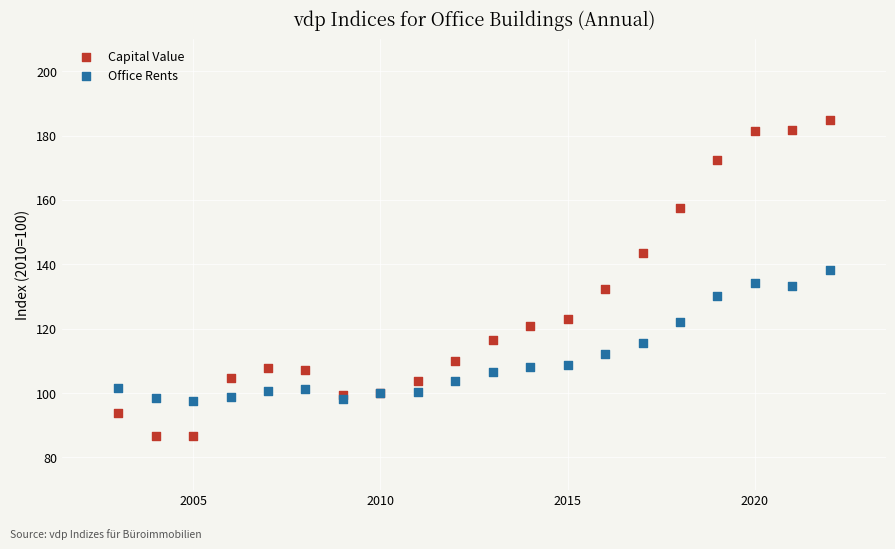

What is the X range (max minus min) for the scatter plot?

19.0